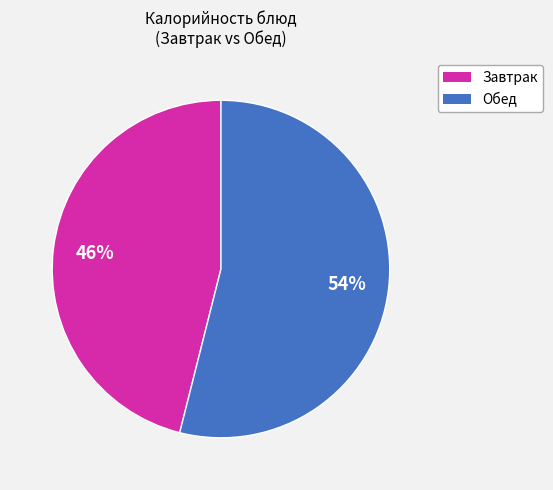

Is there any slice that represents more than half of the pie?

Yes